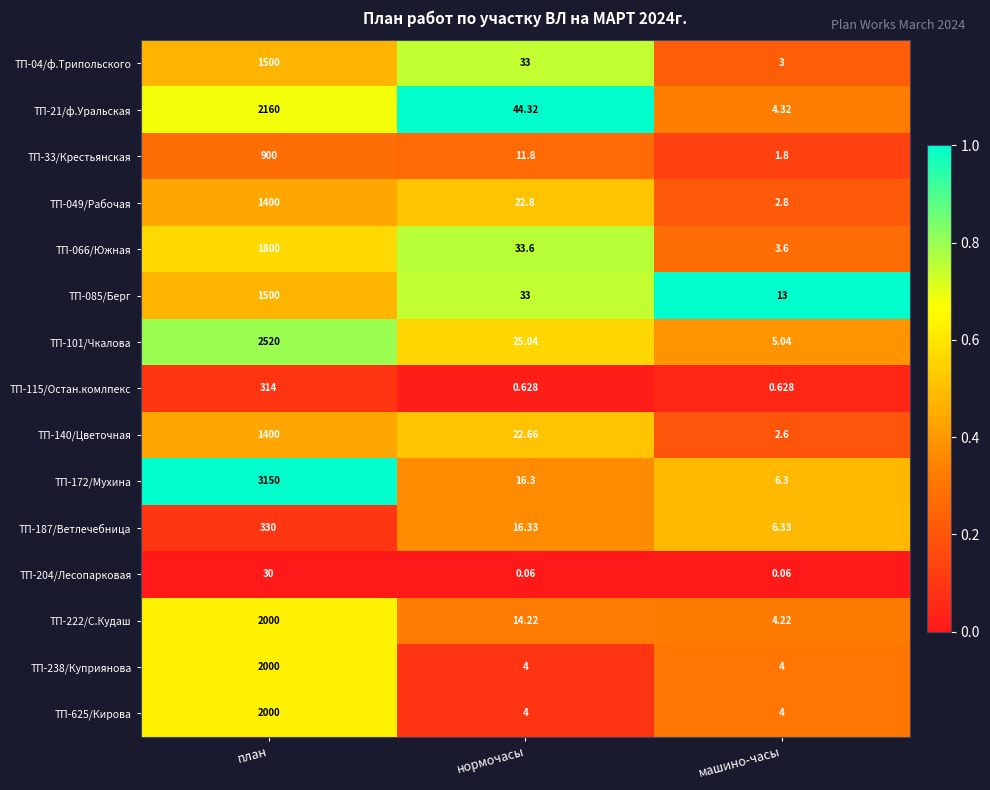

Which series has the largest range (max minus min)?

ТП-172/Мухина